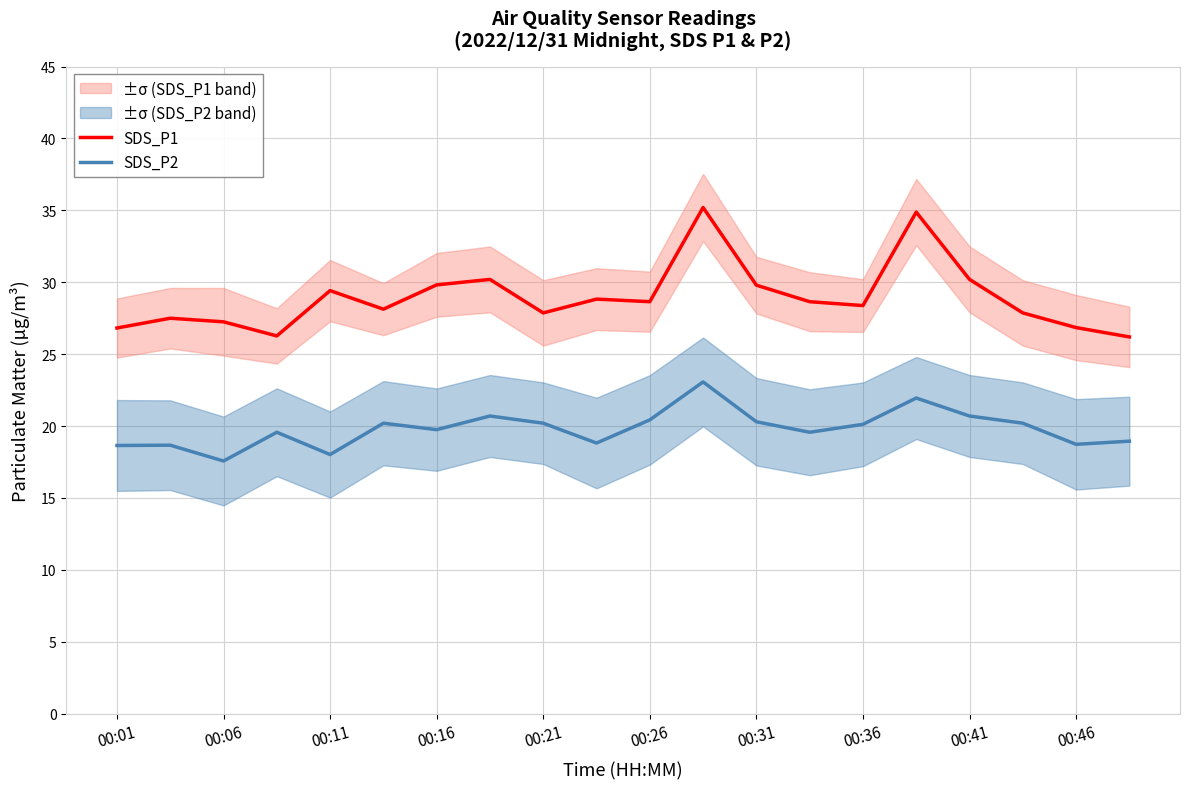

The value of SDS_P2 at 00:11 is 18.0. True or false?

True